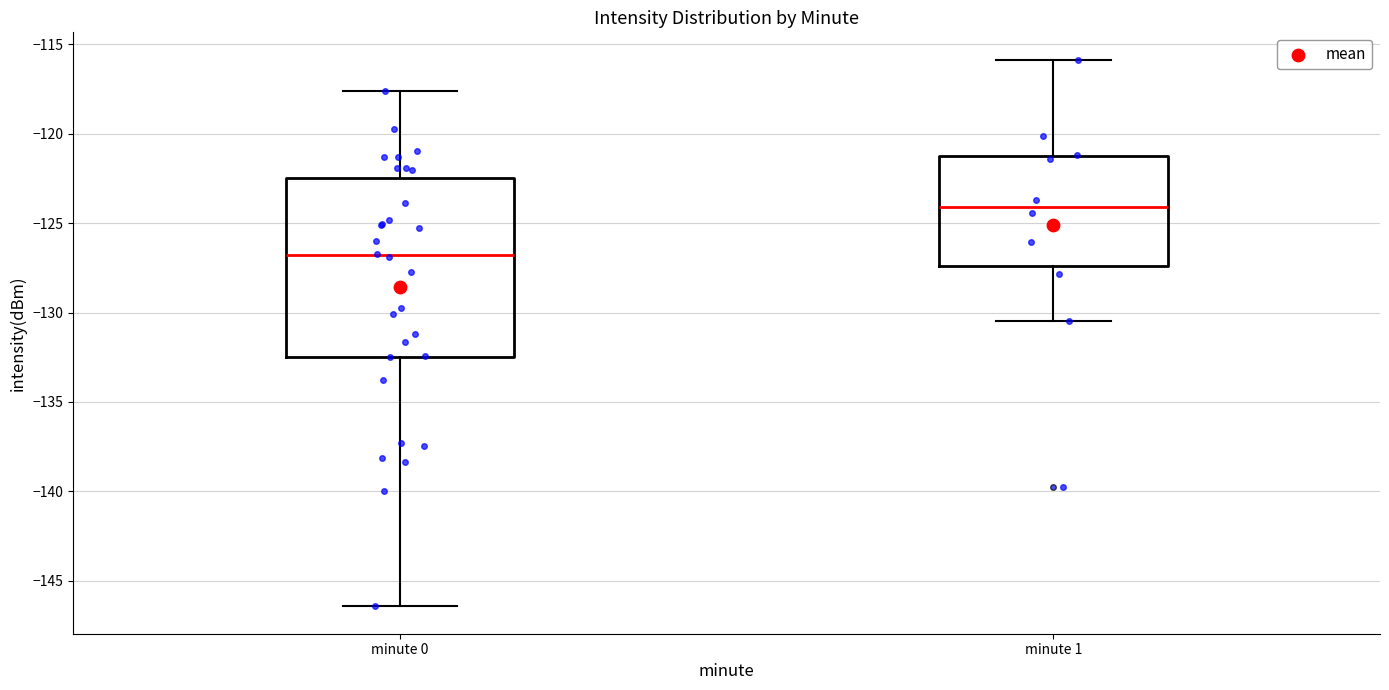

Where is the lower edge of the box for minute 0 on the y-axis? The values are not printed on the chart, so give them approximately, as read against the axis.

-132.5